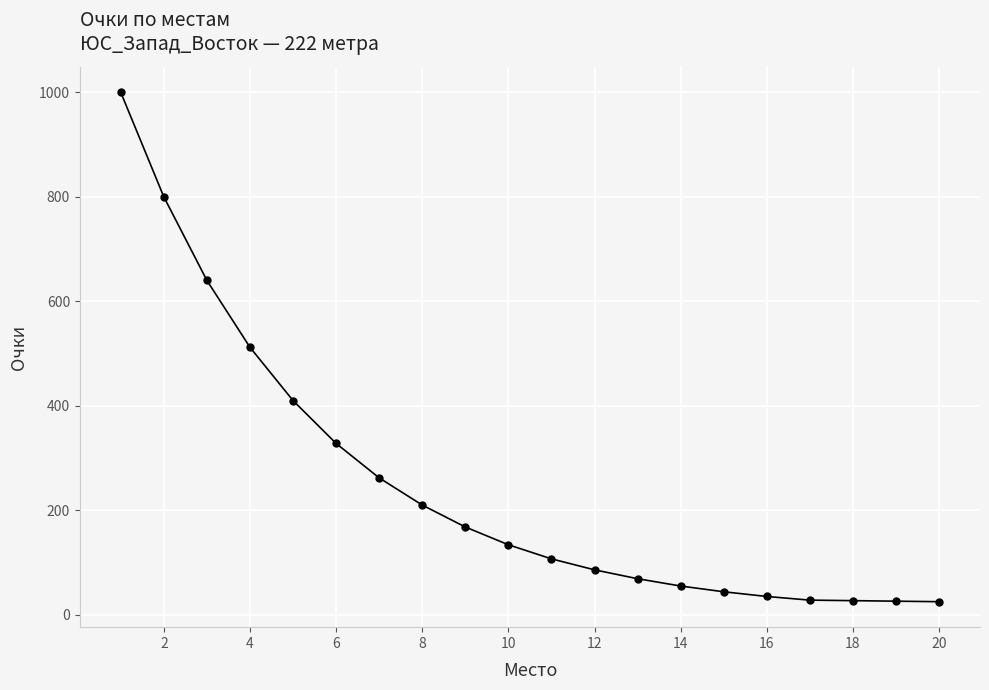

Count the number of data series in this chart.

1